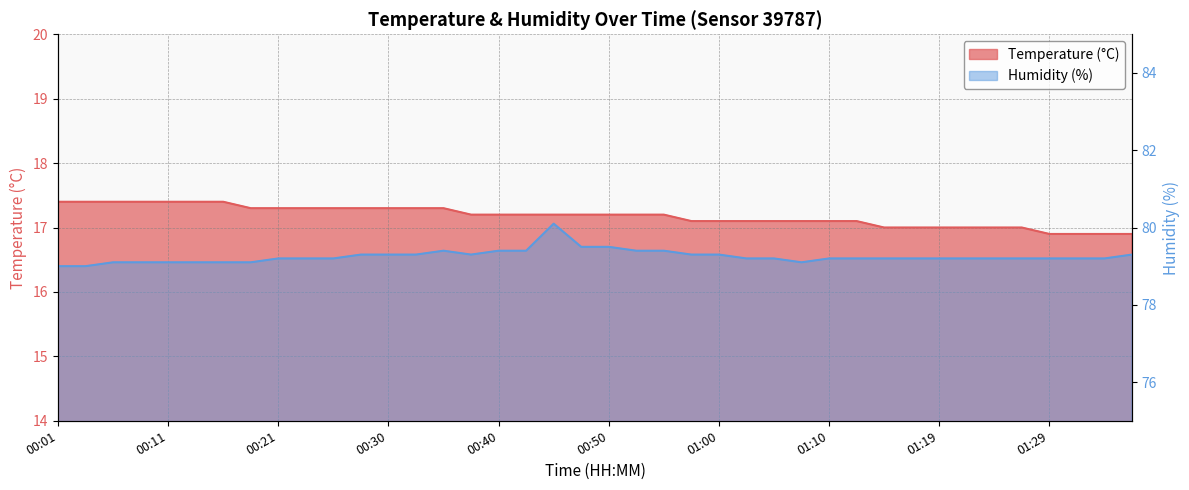

True or false: Temperature (°C) has more than 2 interior local peaks.

False